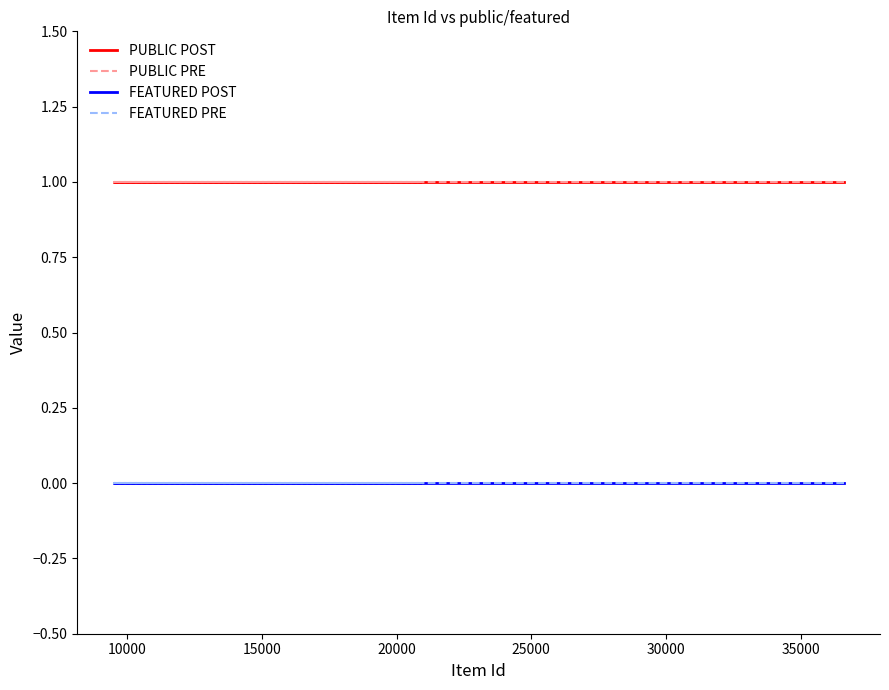

Which series has the largest range (max minus min)?

PUBLIC POST